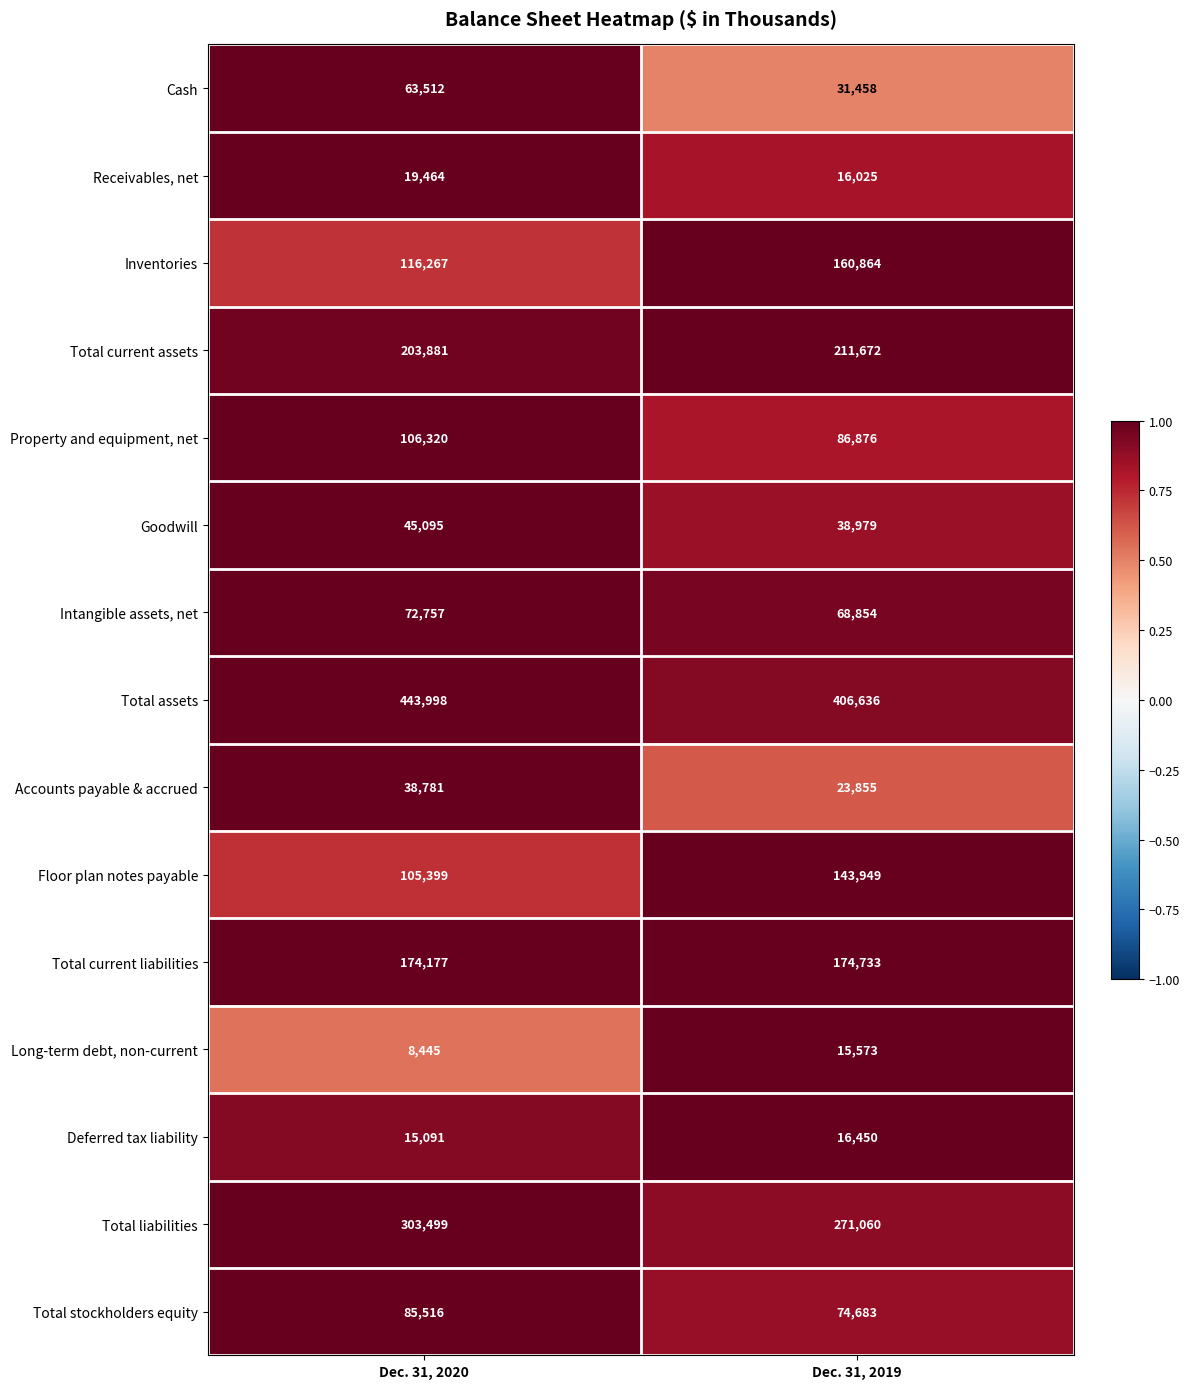

At which category is the sum across all series the highest?

Dec. 31, 2020